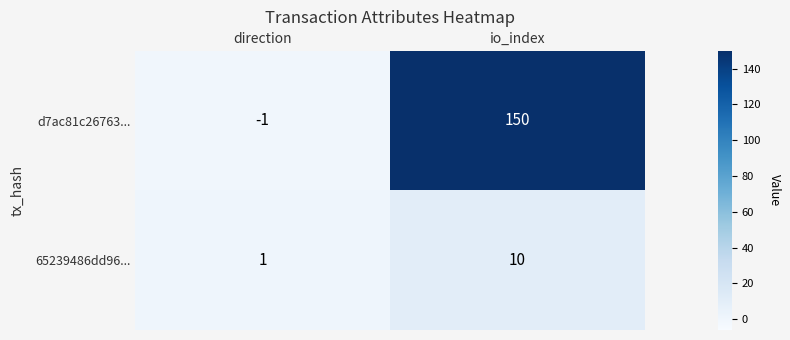

Reading left to right, list all the values displayed in this chart.

d7ac81c26763...: direction=-1	io_index=150
65239486dd96...: direction=1	io_index=10